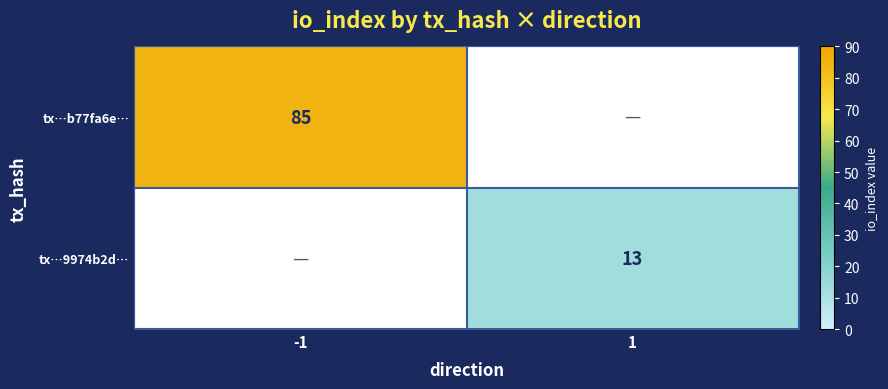

The tx…b77fa6e… series shows 147 at -1. True or false?

False